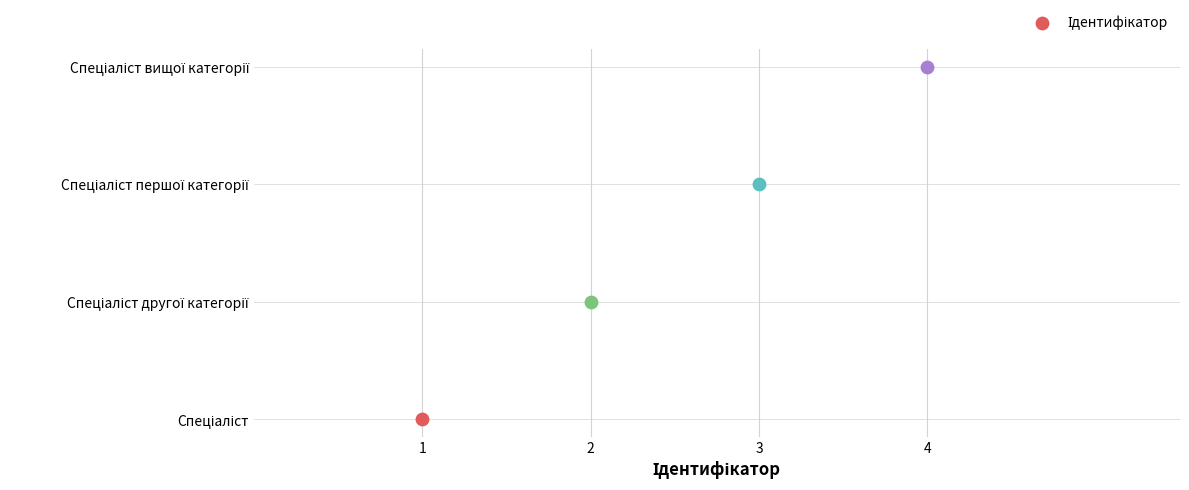

What is the ratio of the value at Спеціаліст першої категорії to the value at Спеціаліст вищої категорії?

0.8